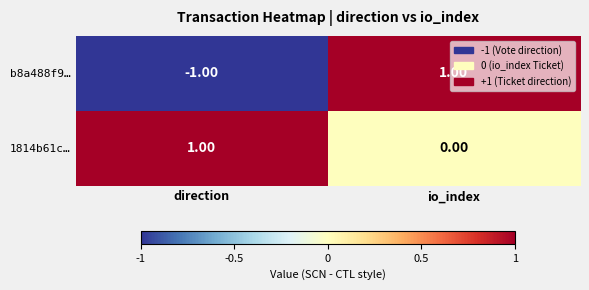

At which category is the sum across all series the highest?

io_index